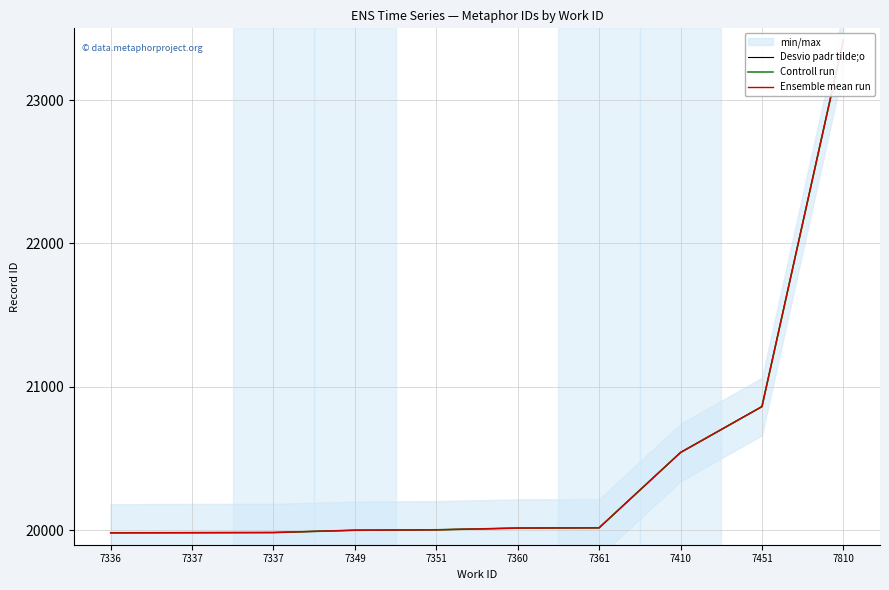

Reading left to right, transcribe all the data shown in this chart.

Desvio padr tilde;o: 19983	19984	19985	20001	20004	20016	20018	20543	20863	23418
Controll run: 19983	19984	19985	20001	20004	20016	20018	20543	20863	23418
Ensemble mean run: 19983	19984	19985	20001	20004	20016	20018	20543	20863	23418